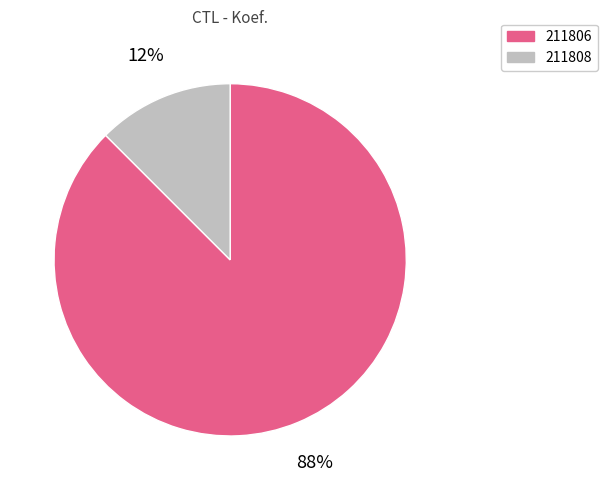

Is the sum of 211808 and 211806 greater than half?

Yes